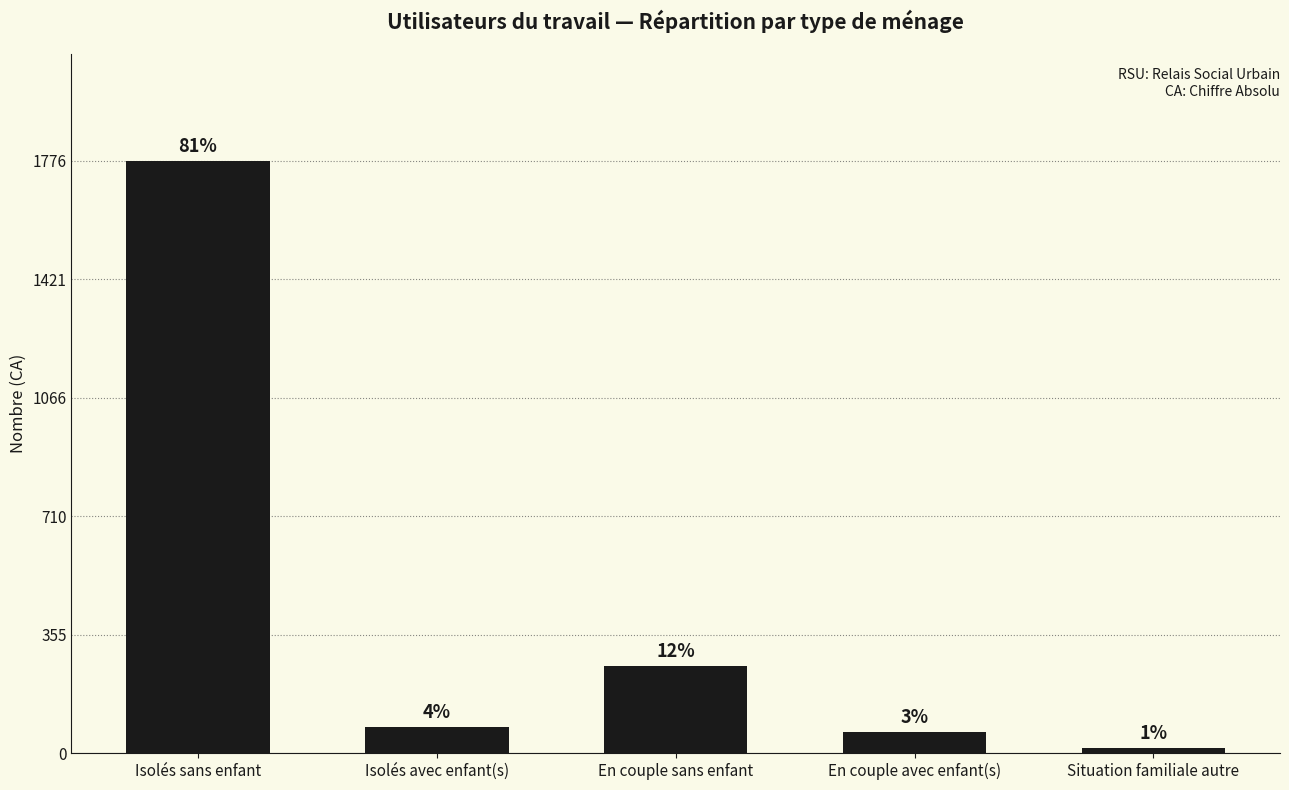

How many bars are there in total?

5